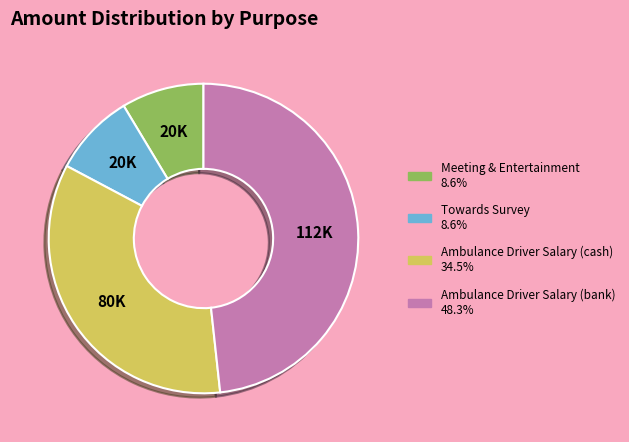

Is there any slice that represents more than half of the pie?

No